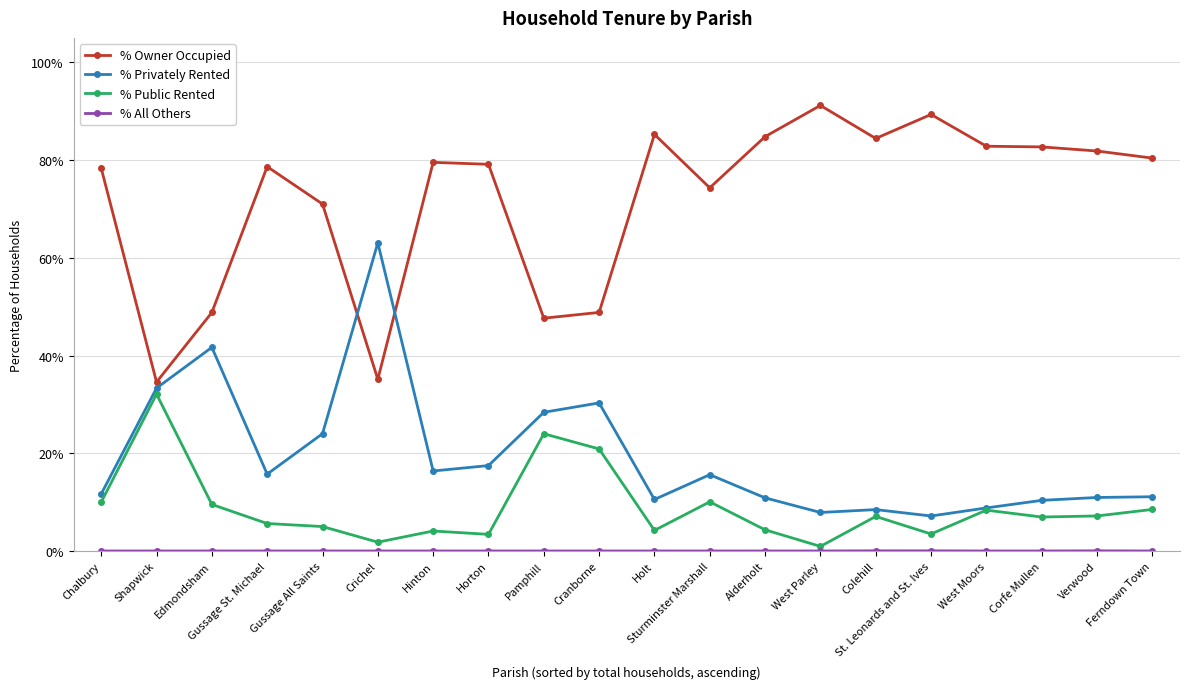

How many distinct data groups are displayed?

4